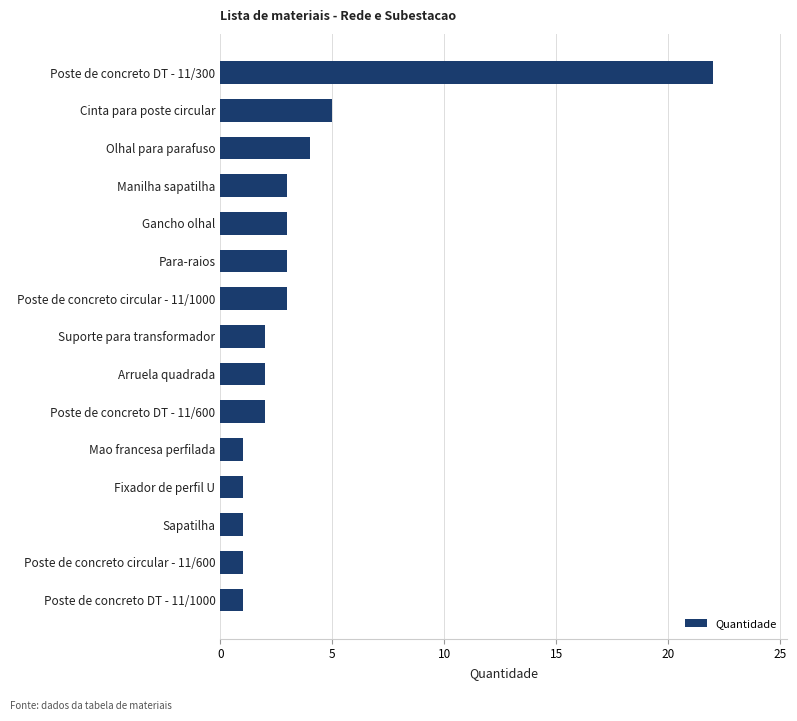

What is the greatest value displayed?

22